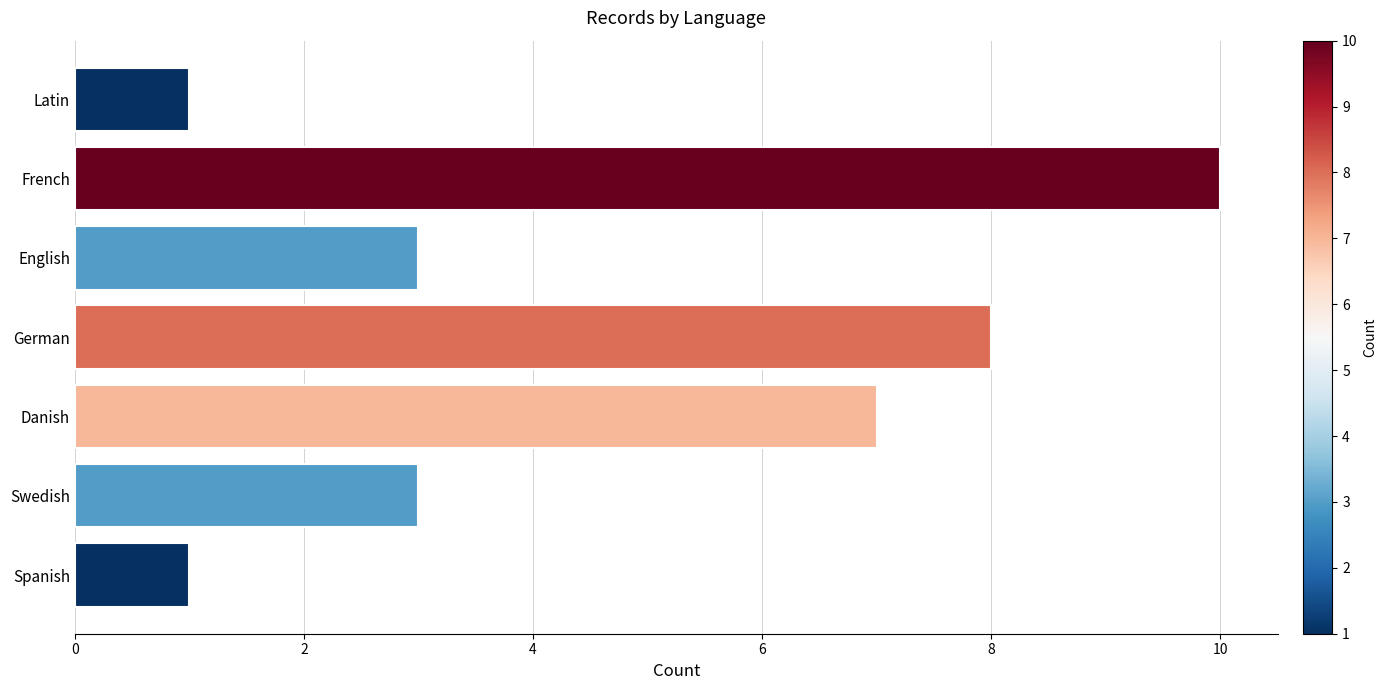

Count the number of categories in the chart.

7